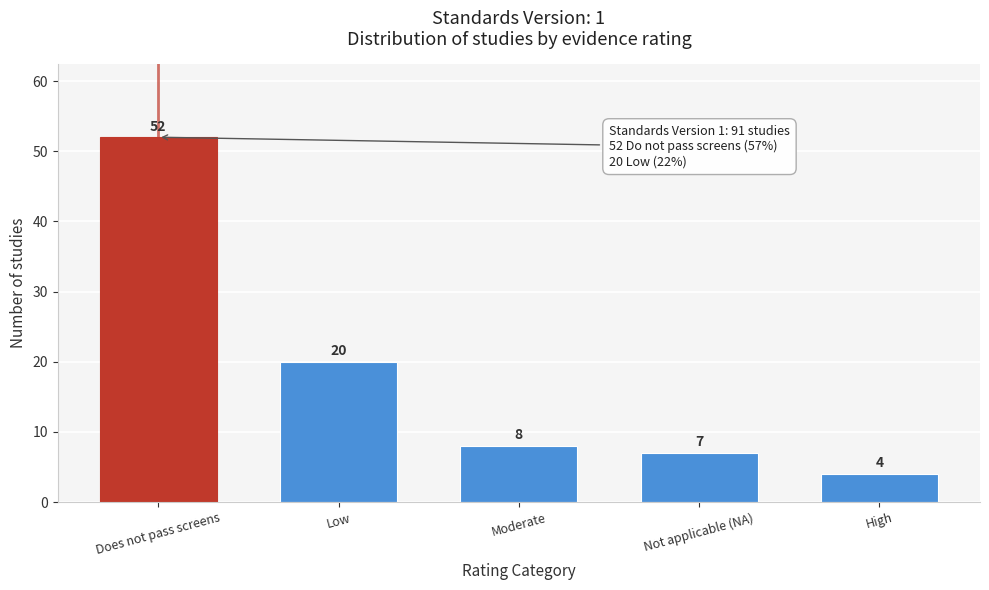

Reading left to right, what are all the values shown in this chart?

52	20	8	7	4